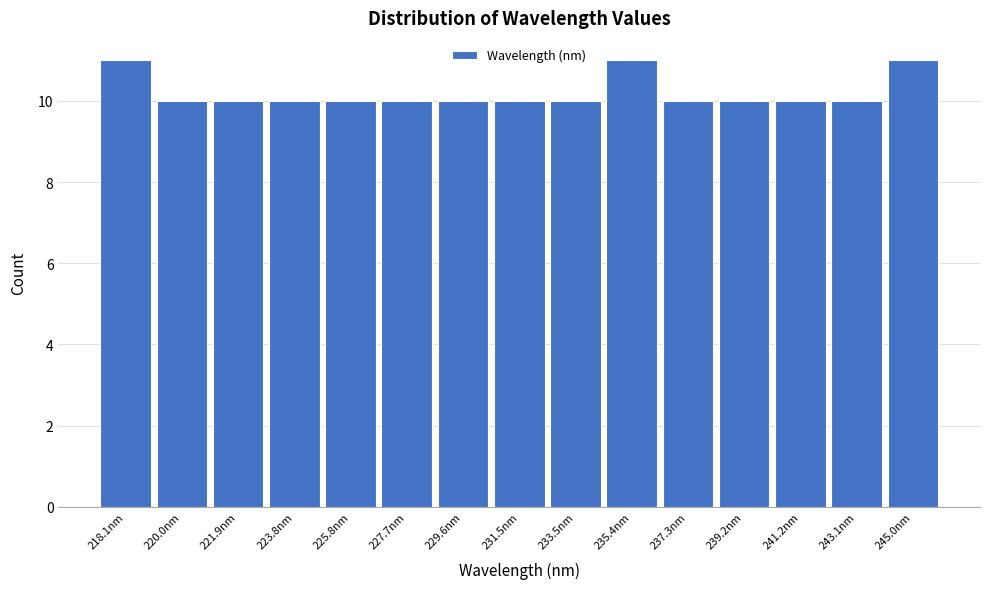

Reading left to right, list all the values displayed in this chart.

11	10	10	10	10	10	10	10	10	11	10	10	10	10	11